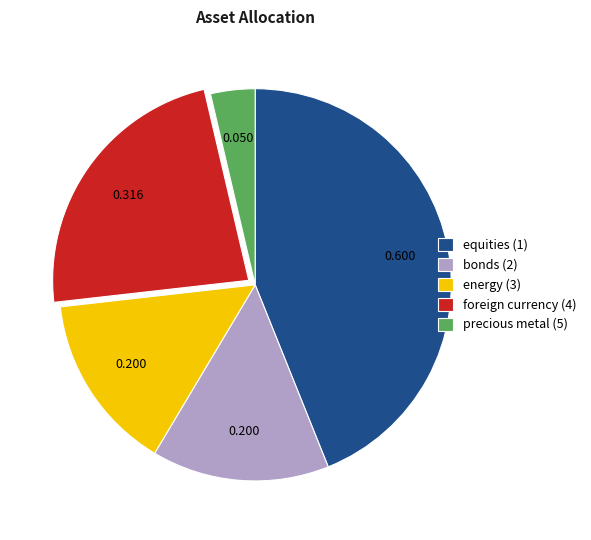

Which slice is the largest?

equities (1)